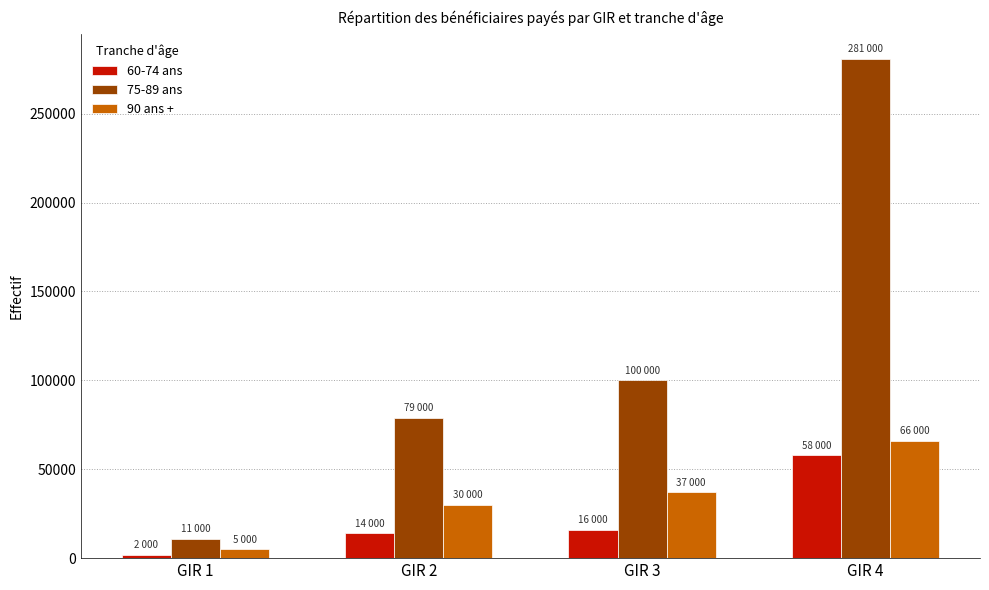

How many values in the 75-89 ans series are below 100000?

2